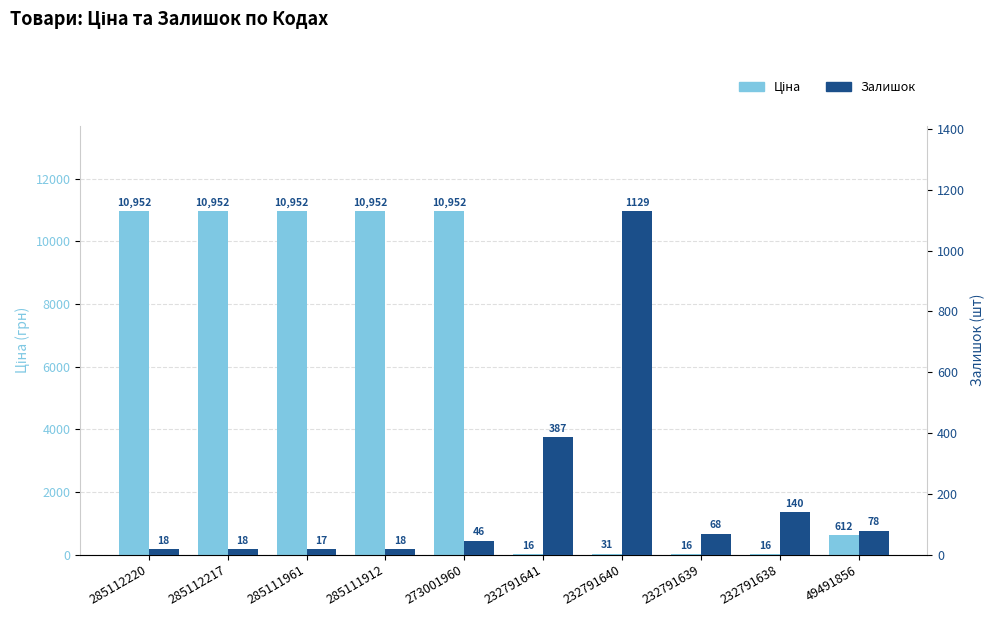

What is the value of the Залишок bar at the 10th from the left?

78.0